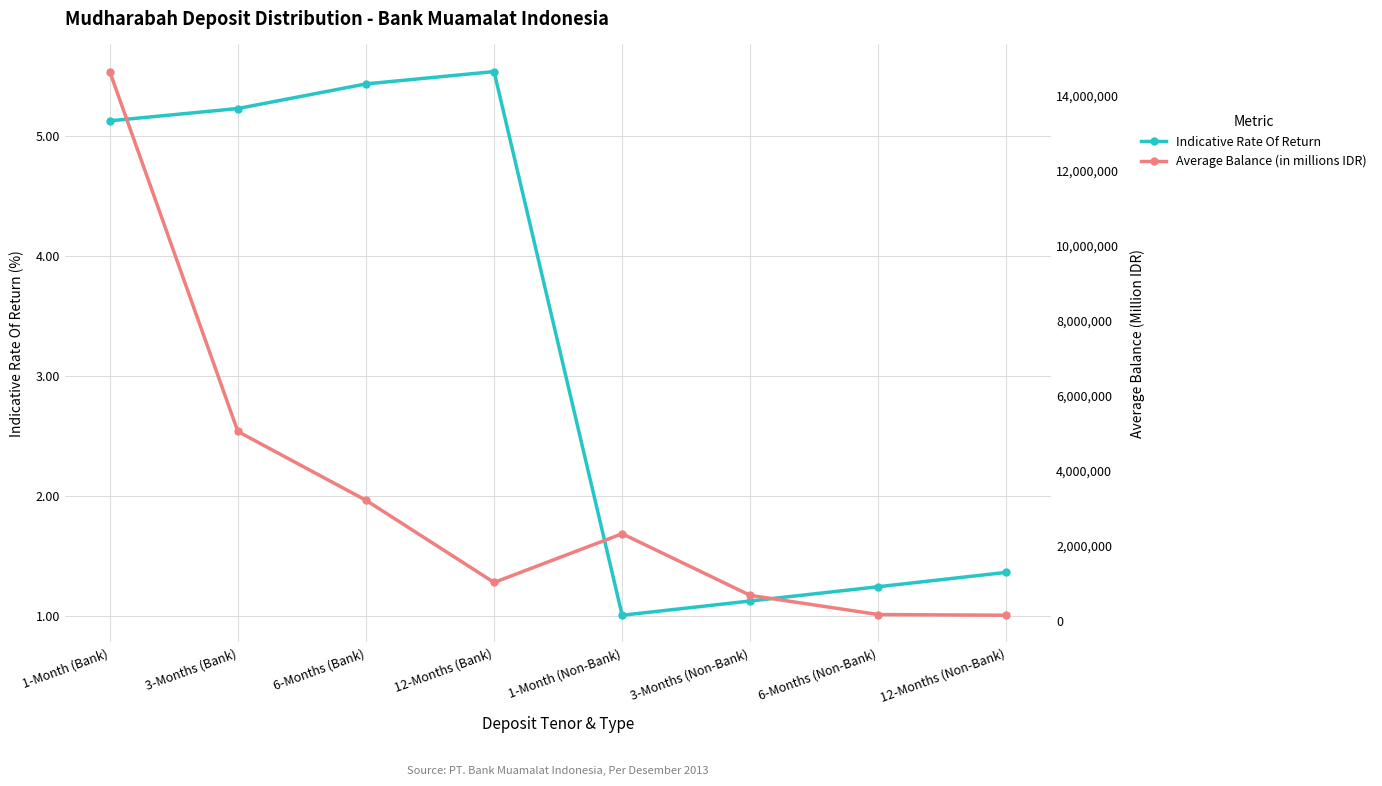

What is the label of the 4th point from the left?

12-Months (Bank)